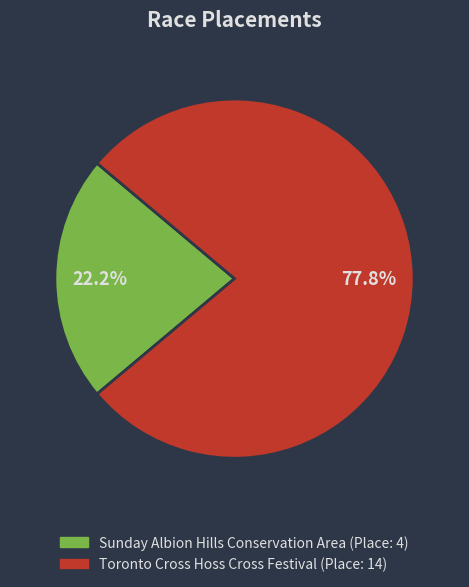

Does Toronto Cross Hoss Cross Festival represent more than half of the total?

Yes